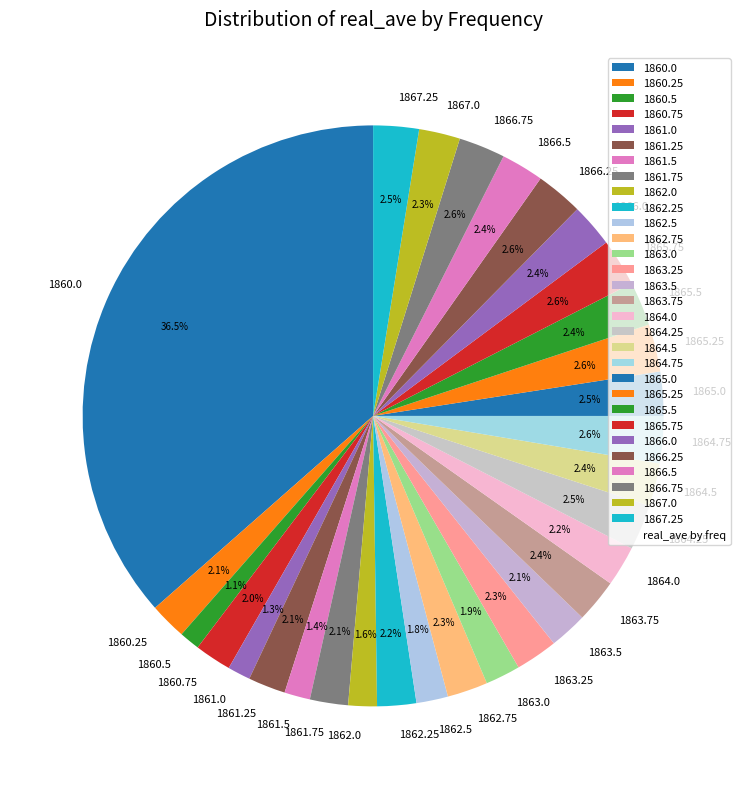

How many slices are in this pie chart?

30